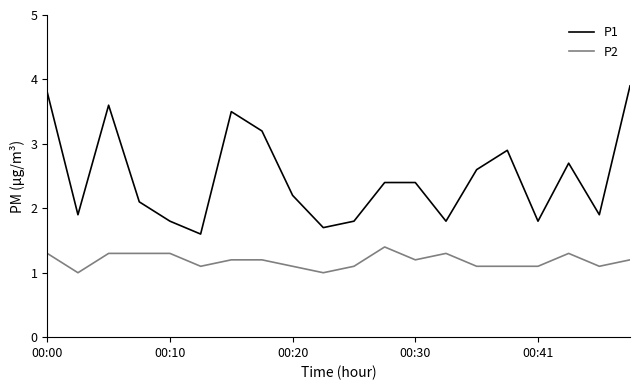

What is the difference between the maximum and second lowest values in the P2 series?

0.4